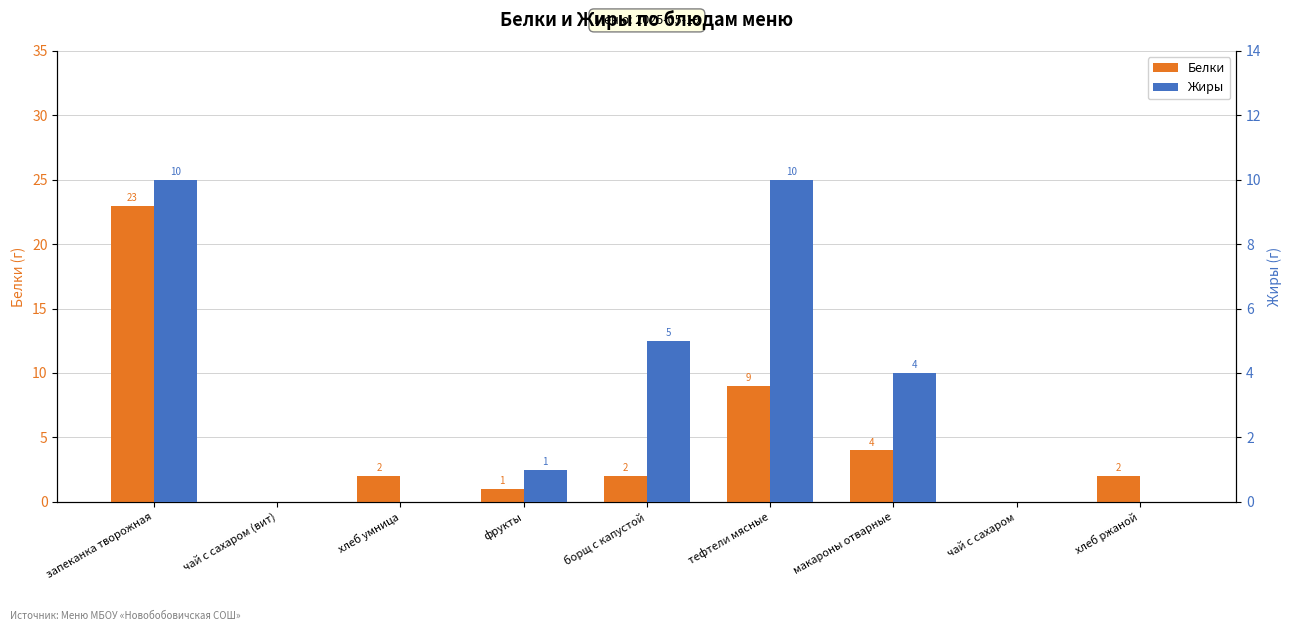

How many values in Жиры are above zero?

5